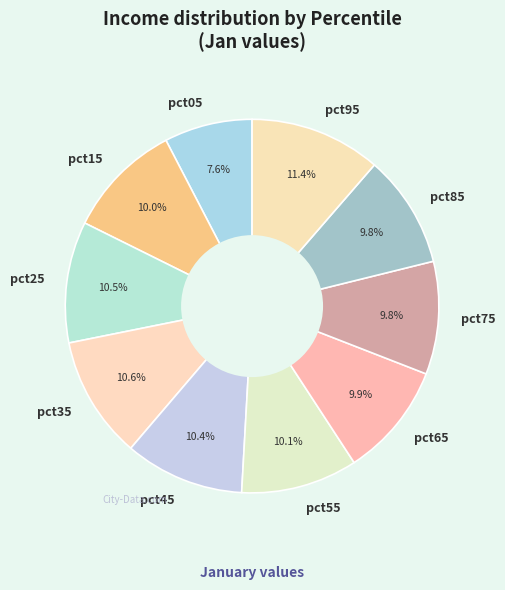

Which slice is the smallest?

pct05